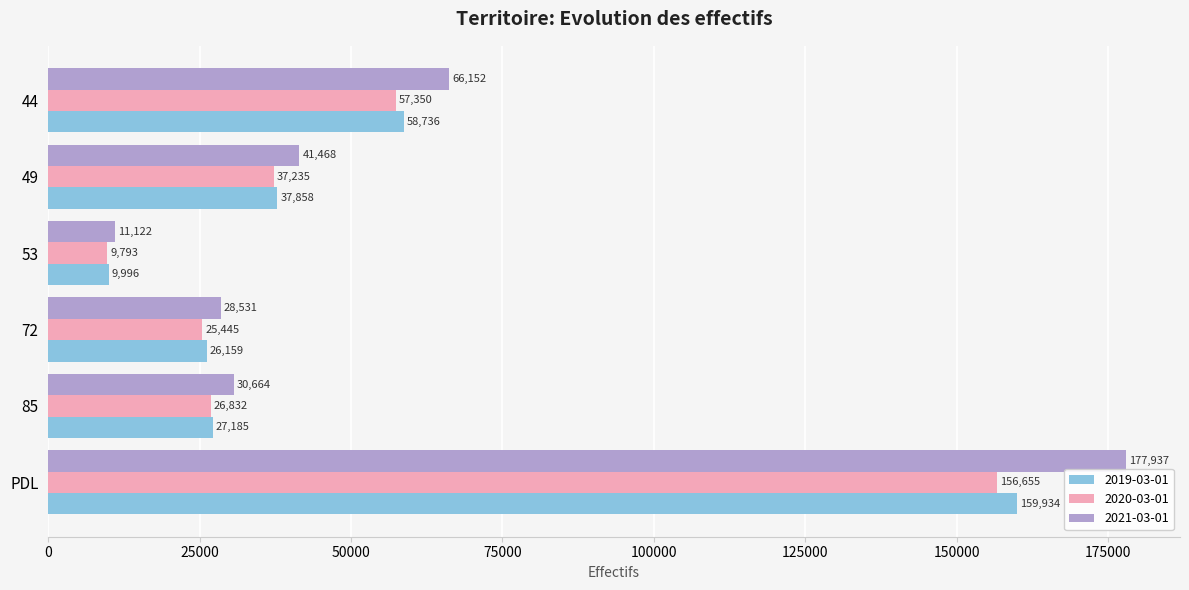

At how many categories does at least one series exceed 100996?

1